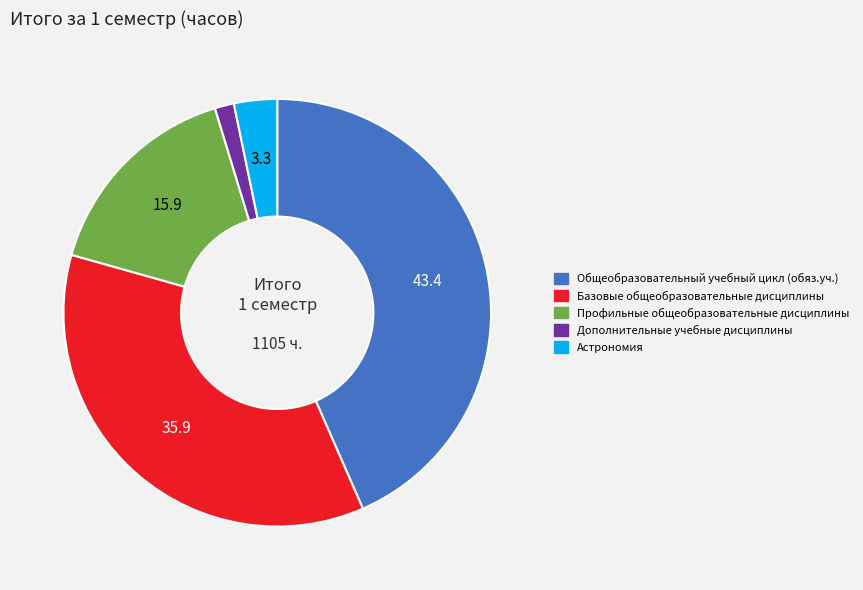

Rank the categories by value from highest to lowest.

Общеобразовательный учебный цикл (обяз.уч.), Базовые общеобразовательные дисциплины, Профильные общеобразовательные дисциплины, Астрономия, Дополнительные учебные дисциплины